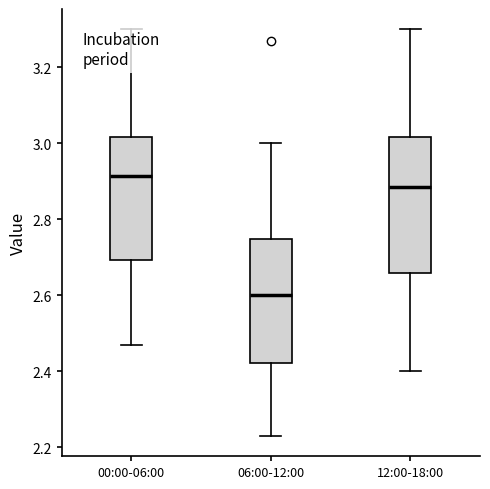

Reading left to right, transcribe this box plot: for each box, give where its median line is, the range the box spans, and where its two whiskers end, as read against the y-axis. The values are not printed on the chart, so give them approximately, as read against the axis.

00:00-06:00: median 2.92, box 2.70 to 3.02, whiskers 2.48 to 3.30
06:00-12:00: median 2.60, box 2.42 to 2.74, whiskers 2.24 to 3.00
12:00-18:00: median 2.88, box 2.66 to 3.02, whiskers 2.40 to 3.30